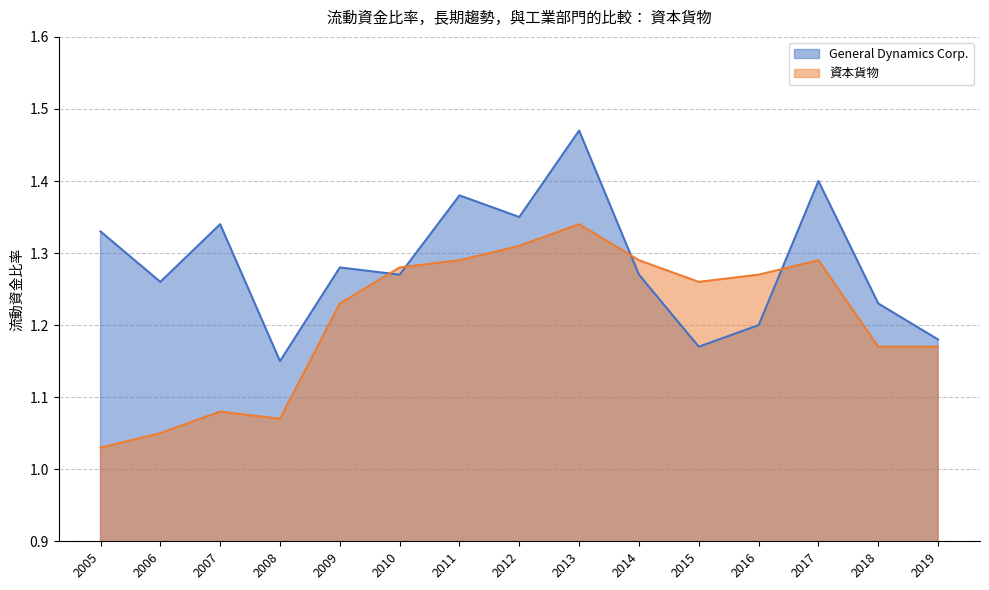

At how many categories does at least one series exceed 1?

15